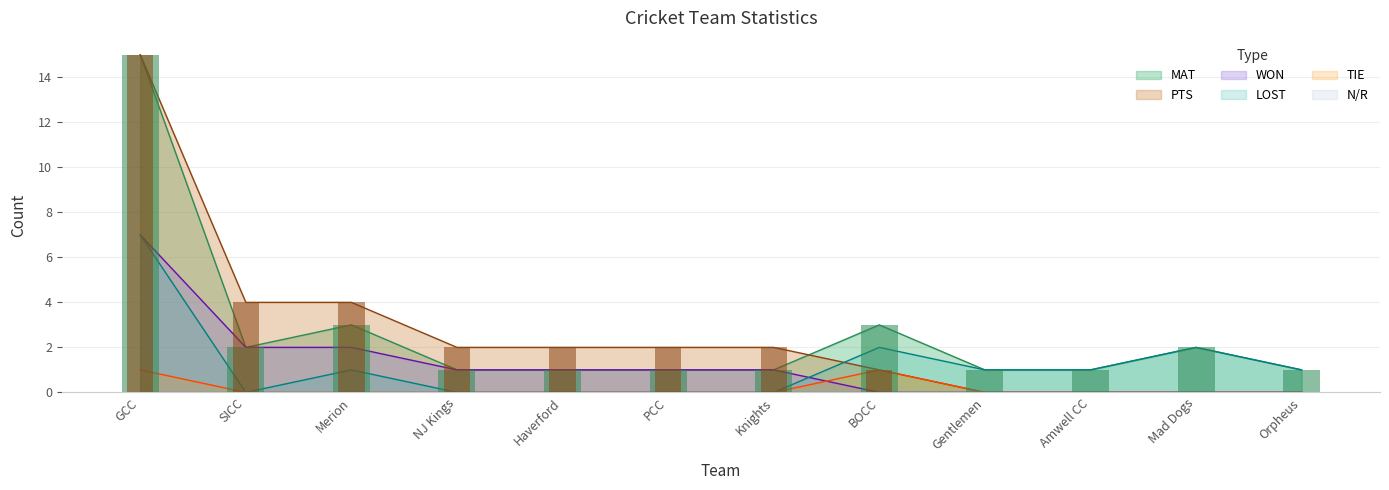

True or false: MAT has a value of 15 at GCC.

True